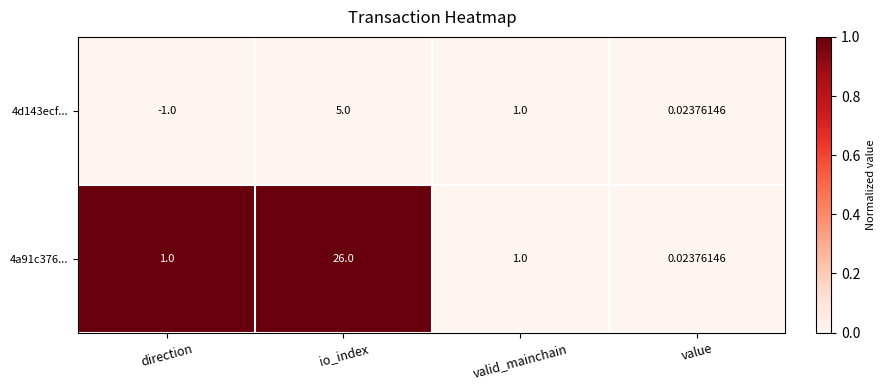

At which category is the sum across all series the highest?

io_index